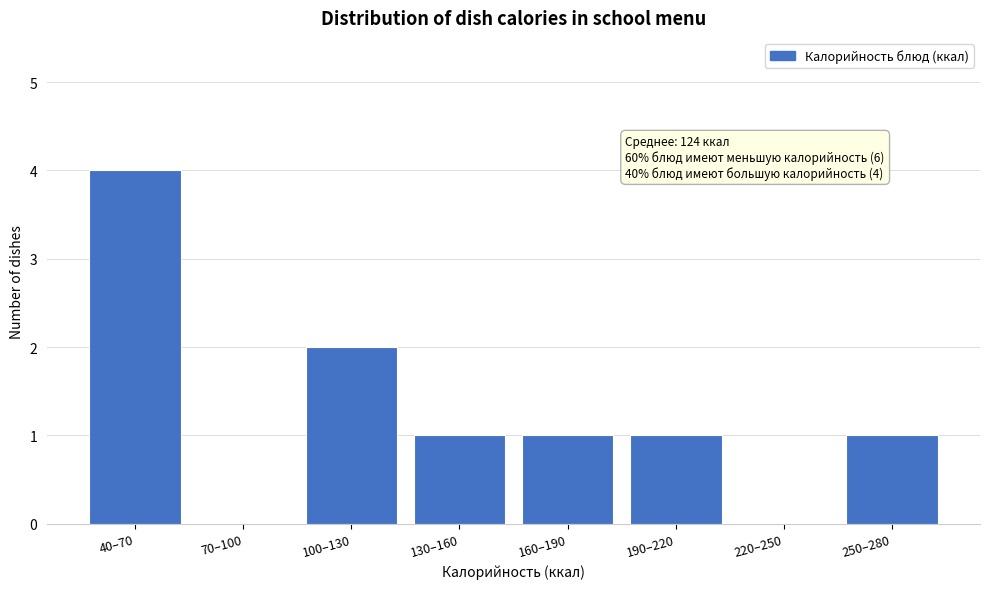

Reading left to right, list all the values displayed in this chart.

40–70=4	70–100=0	100–130=2	130–160=1	160–190=1	190–220=1	220–250=0	250–280=1